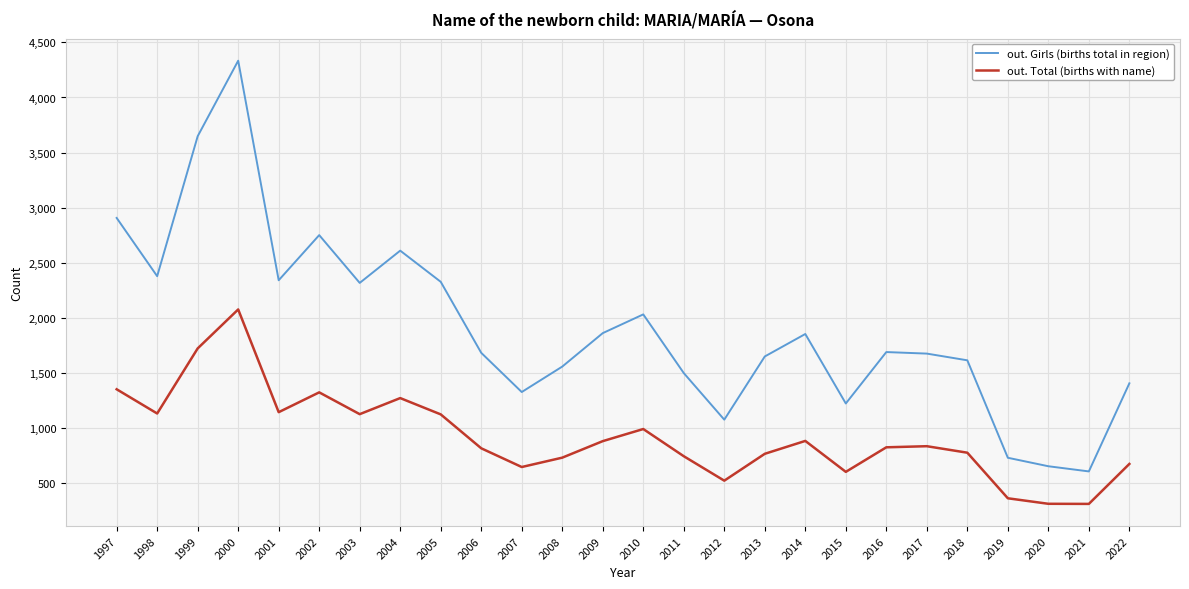

True or false: out. Girls (births total in region) has more than 0 interior local peaks.

True